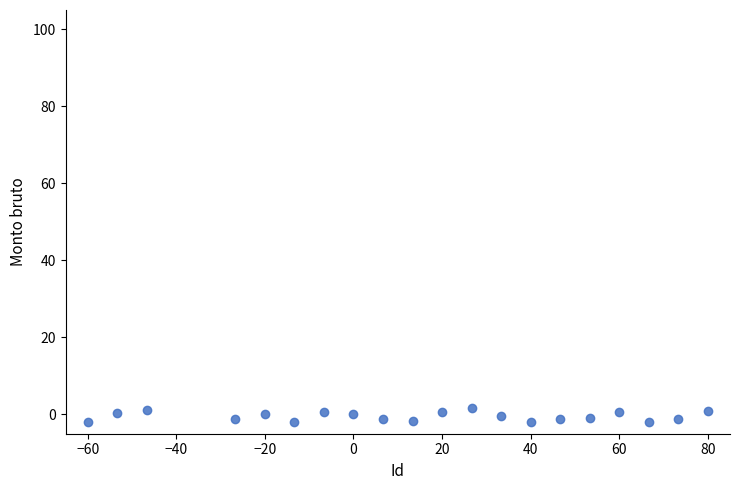

What is the range of Y values (max minus min)?

3.5